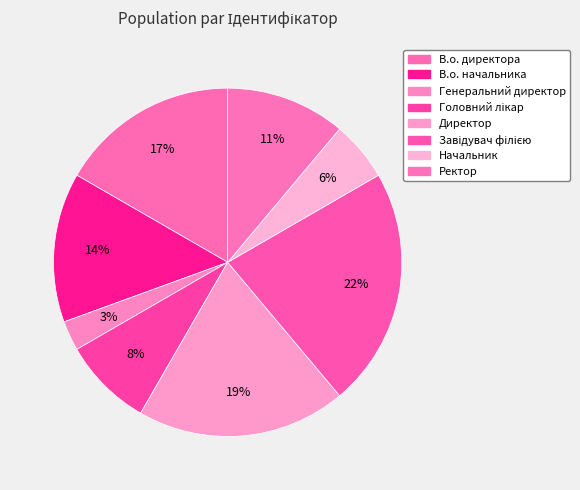

To the nearest percent, what is the average slice percentage?

12%